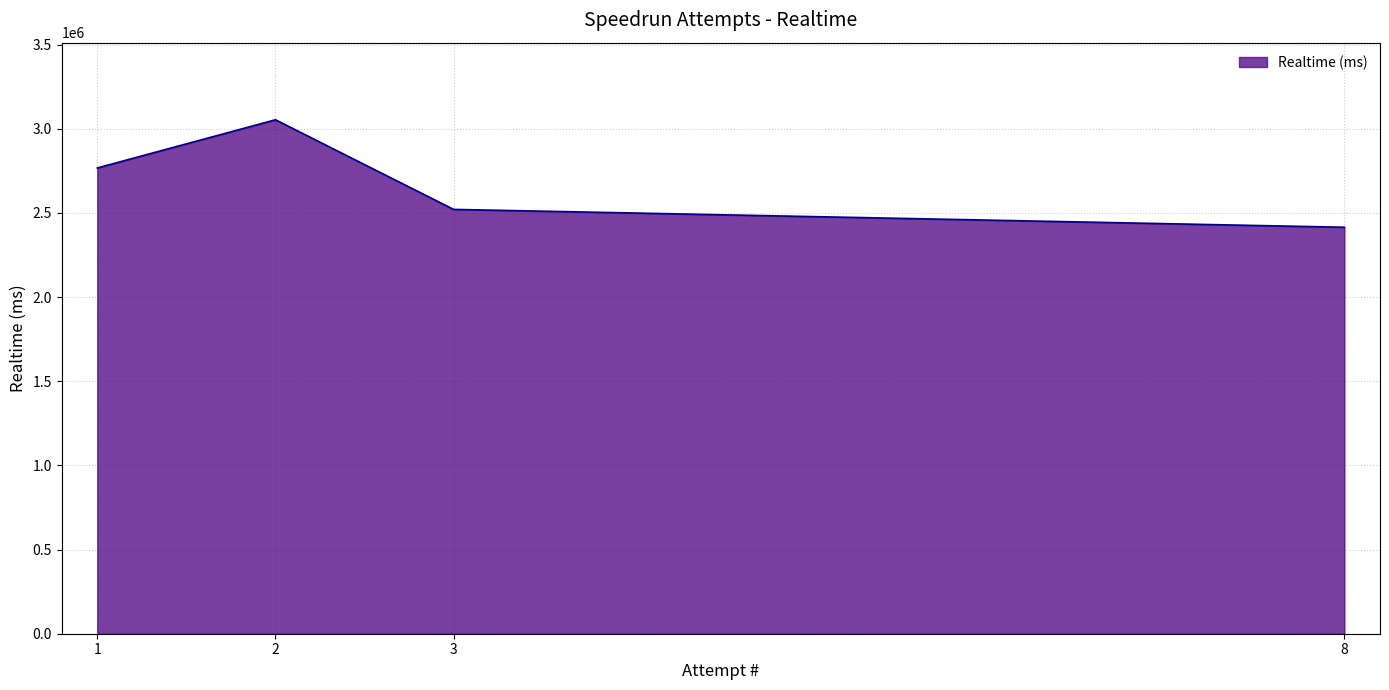

What is the difference between the second highest and second lowest values?

246153